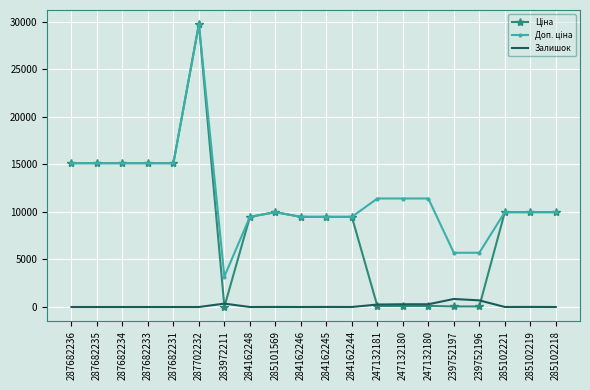

Reading left to right, transcribe all the data shown in this chart.

Ціна: 287682236=15120.0	287682235=15120.0	287682234=15120.0	287682233=15120.0	287682231=15120.0	287702232=29747.2	283972211=32.0	284162248=9480.1	285101569=9975.0	284162246=9480.1	284162245=9480.1	284162244=9480.1	247132181=114.1	247132180=114.1	247132180=114.1	239752197=57.0	239752196=57.0	285102221=9975.0	285102219=9975.0	285102218=9975.0
Доп. ціна: 287682236=15120.0	287682235=15120.0	287682234=15120.0	287682233=15120.0	287682231=15120.0	287702232=29747.2	283972211=3205.0	284162248=9480.1	285101569=9975.0	284162246=9480.1	284162245=9480.1	284162244=9480.1	247132181=11410.0	247132180=11410.0	247132180=11410.0	239752197=5705.0	239752196=5705.0	285102221=9975.0	285102219=9975.0	285102218=9975.0
Залишок: 287682236=0.0	287682235=0.0	287682234=0.0	287682233=0.0	287682231=0.0	287702232=0.0	283972211=360.0	284162248=0.0	285101569=7.0	284162246=0.0	284162245=8.0	284162244=2.0	247132181=260.0	247132180=290.0	247132180=289.0	239752197=845.0	239752196=698.0	285102221=5.0	285102219=9.0	285102218=3.0